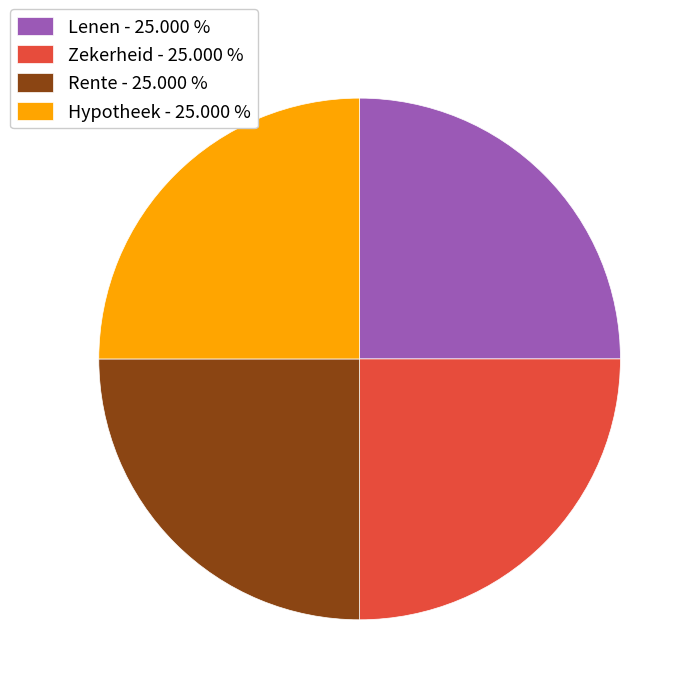

Count the number of slices in the pie.

4